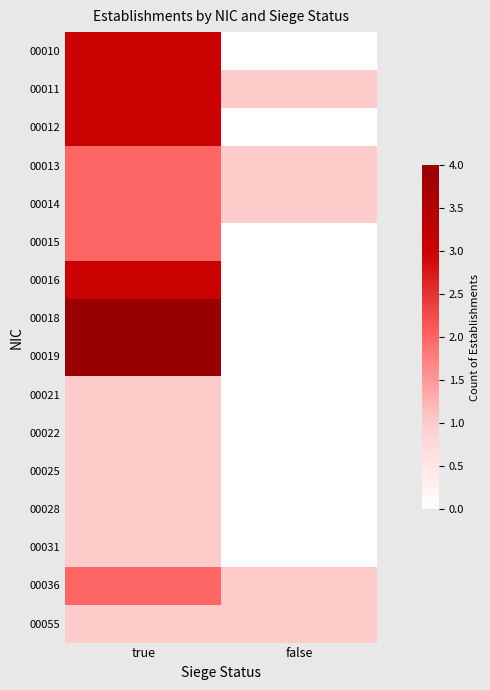

Reading right to left, list all the values displayed in this chart.

00010: false=0	true=3
00011: false=1	true=3
00012: false=0	true=3
00013: false=1	true=2
00014: false=1	true=2
00015: false=0	true=2
00016: false=0	true=3
00018: false=0	true=4
00019: false=0	true=4
00021: false=0	true=1
00022: false=0	true=1
00025: false=0	true=1
00028: false=0	true=1
00031: false=0	true=1
00036: false=1	true=2
00055: false=1	true=1